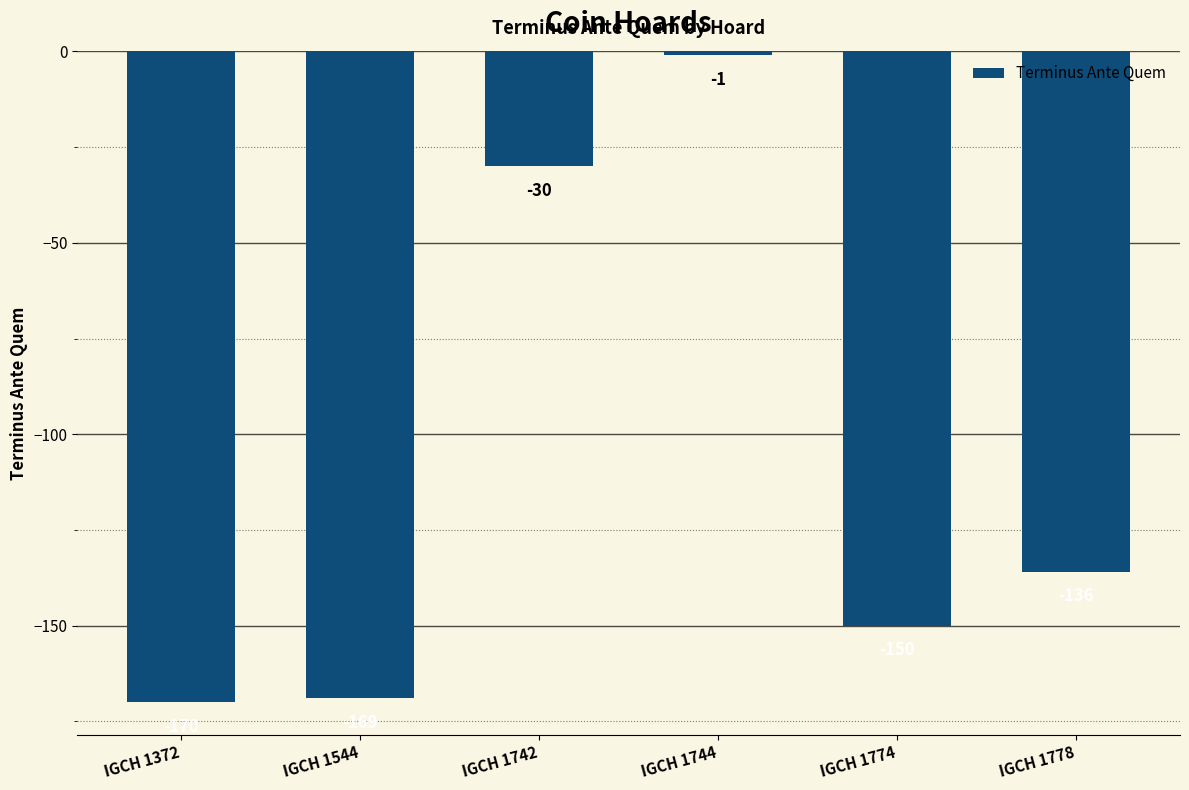

True or false: the data shows -1 at IGCH 1744.

True